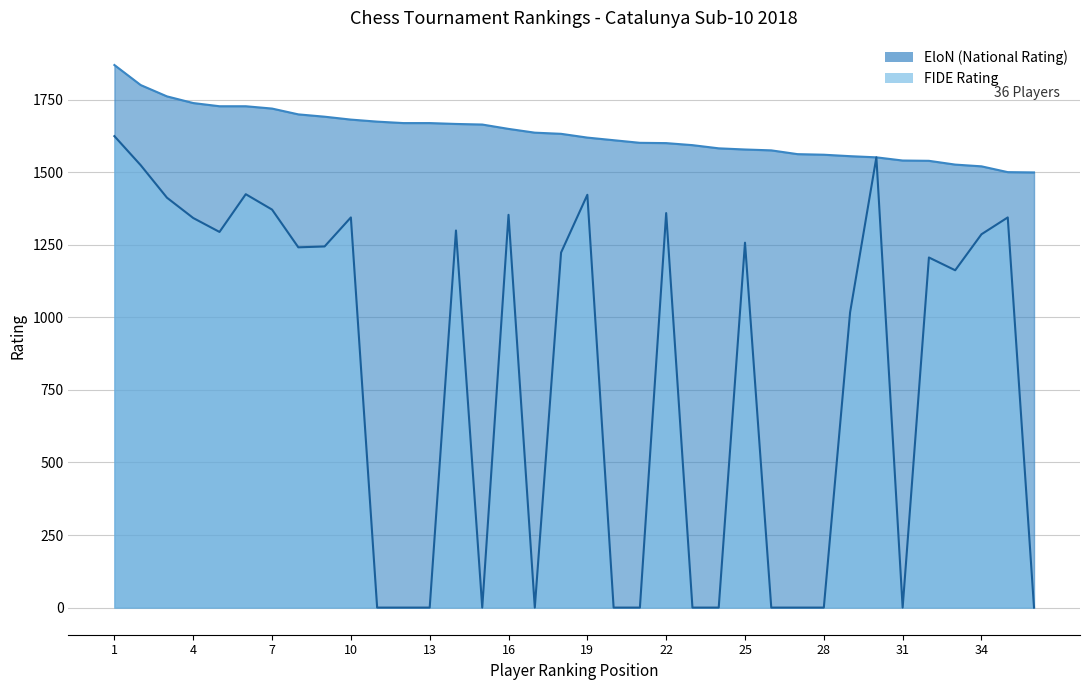

What is the highest value of the FIDE Rating series?

1624